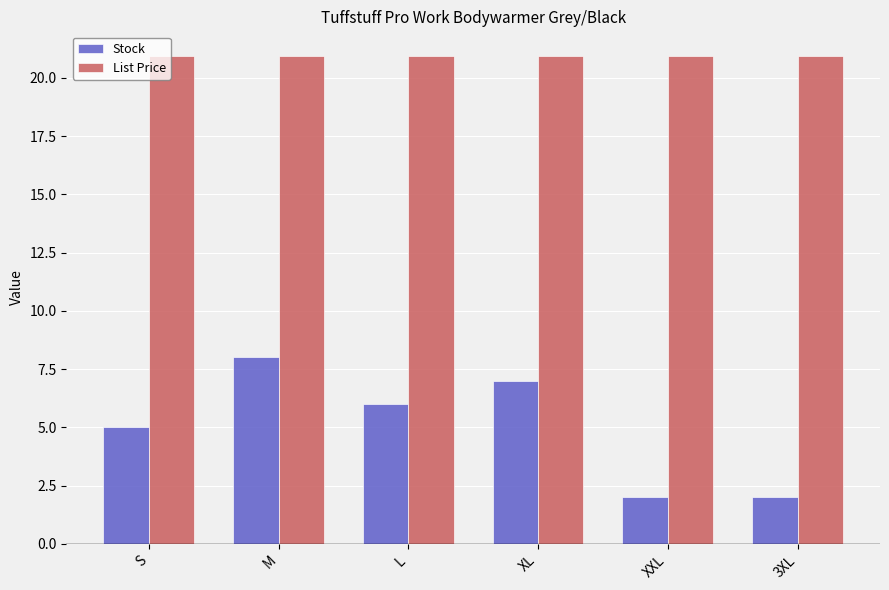

Which series has the widest spread of values?

Stock